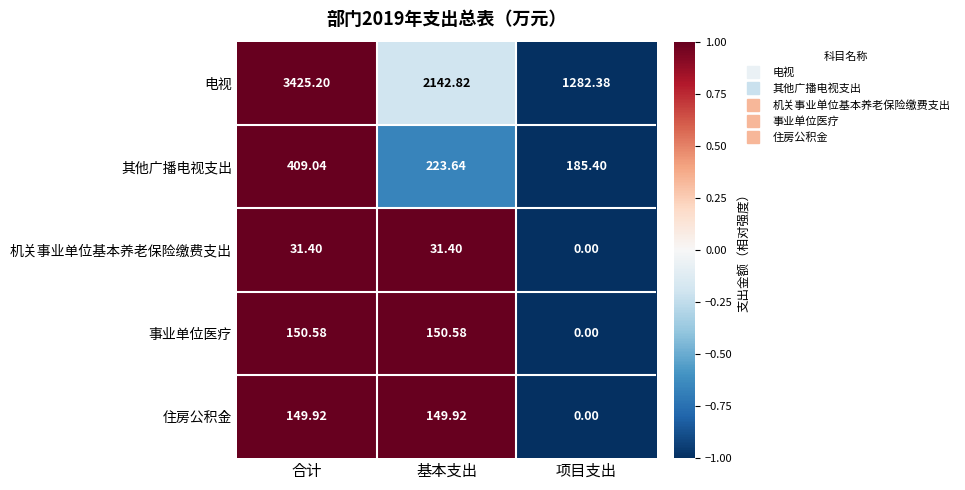

How many data points does each series have?

3